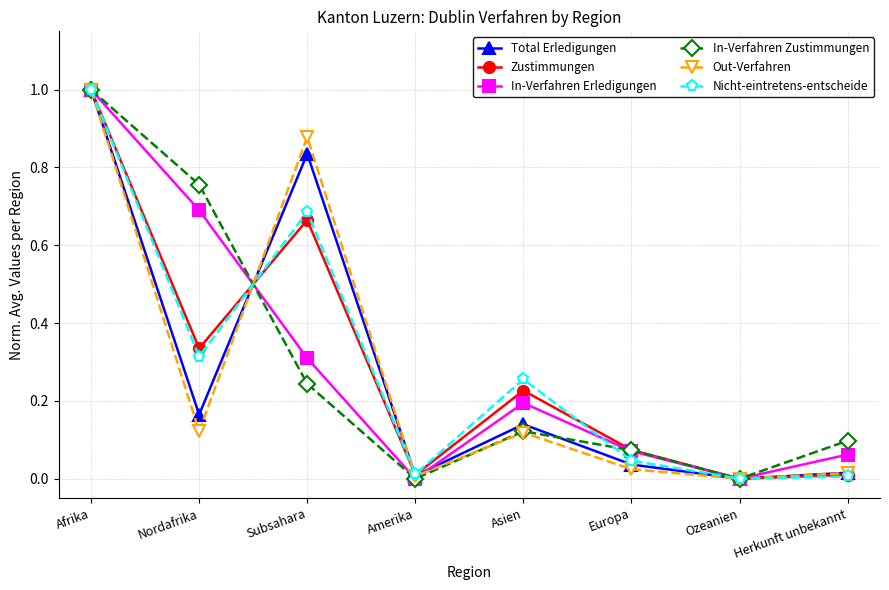

Which series ends up on top after the final intersection of Out-Verfahren and In-Verfahren Zustimmungen?

In-Verfahren Zustimmungen